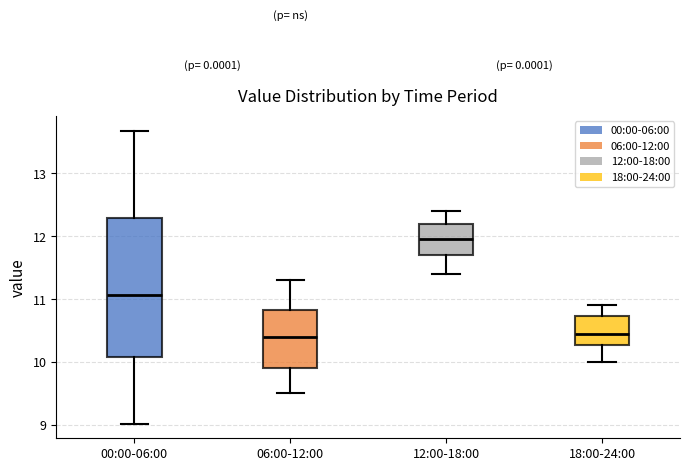

Where does the lower whisker of the box for 06:00-12:00 end on the y-axis? The values are not printed on the chart, so give them approximately, as read against the axis.

9.5